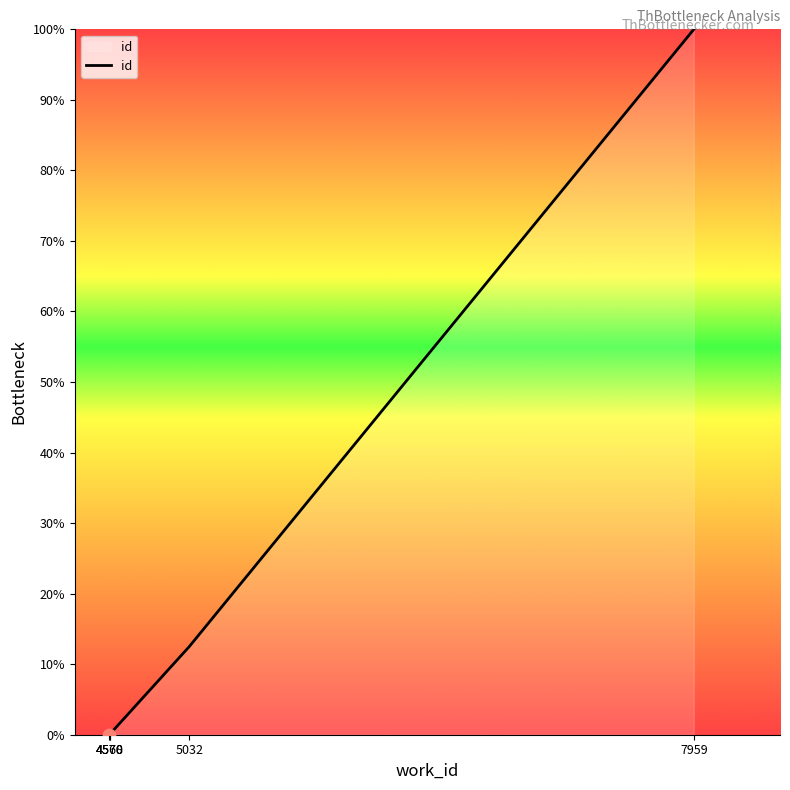

Which has a higher value, 7959 or 4570?

7959